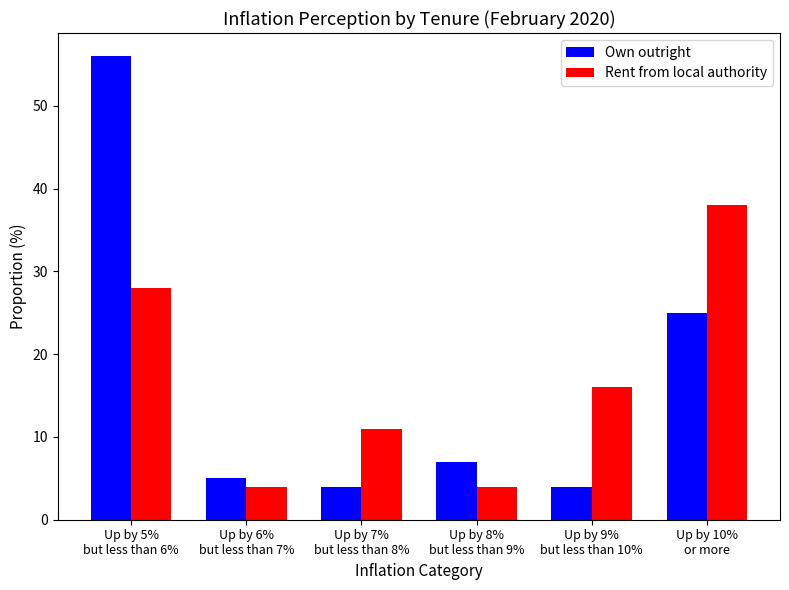

Rank the series at Up by 6%
but less than 7% from lowest to highest value.

Rent from local authority, Own outright